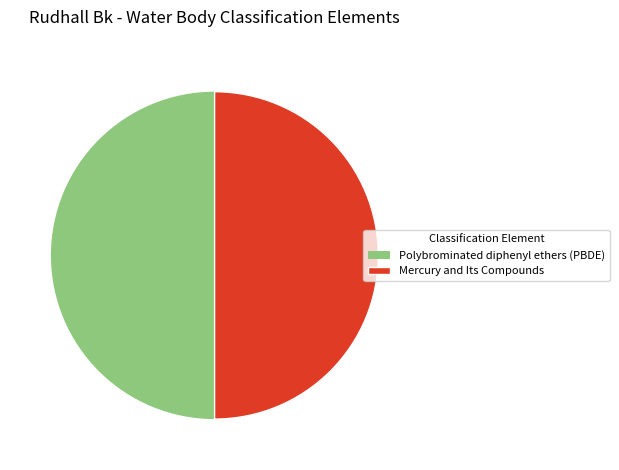

Is it true that Mercury and Its Compounds is 50% of the pie?

True